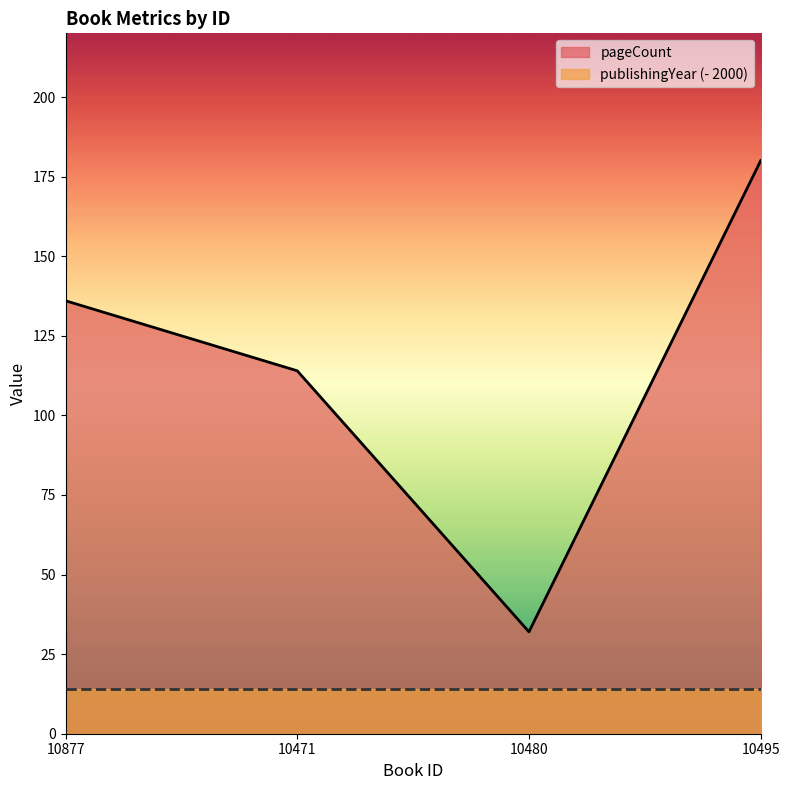

Rank the categories by value from lowest to highest.

10480, 10471, 10877, 10495